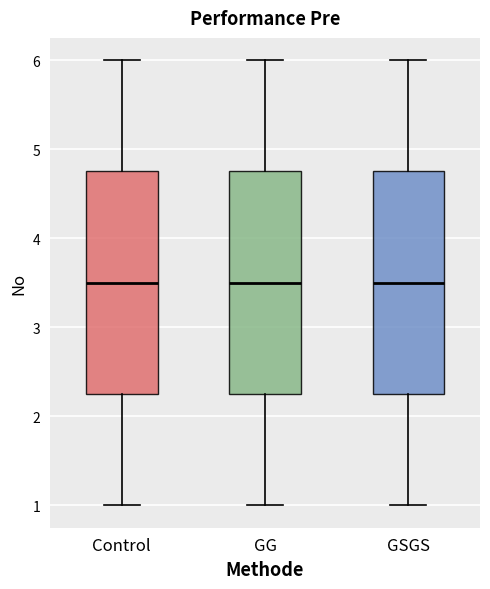

Reading left to right, read every box against the y-axis: the position of its median line, the range the box covers, and the ends of its whiskers. The values are not printed on the chart, so give them approximately, as read against the axis.

Control: median 3.5, box 2.3 to 4.8, whiskers 1.0 to 6.0
GG: median 3.5, box 2.3 to 4.8, whiskers 1.0 to 6.0
GSGS: median 3.5, box 2.3 to 4.8, whiskers 1.0 to 6.0